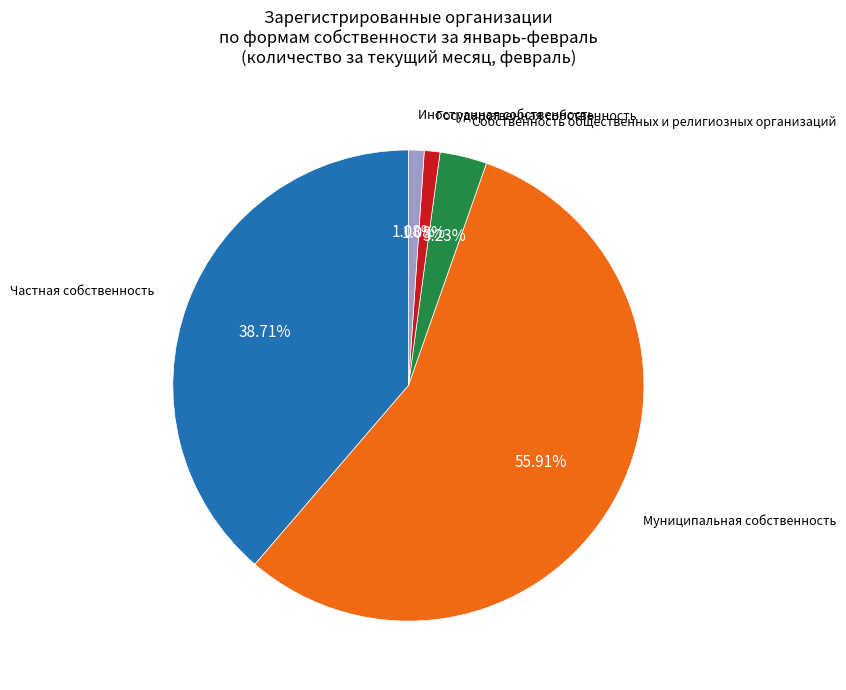

Is there any slice that represents more than half of the pie?

Yes